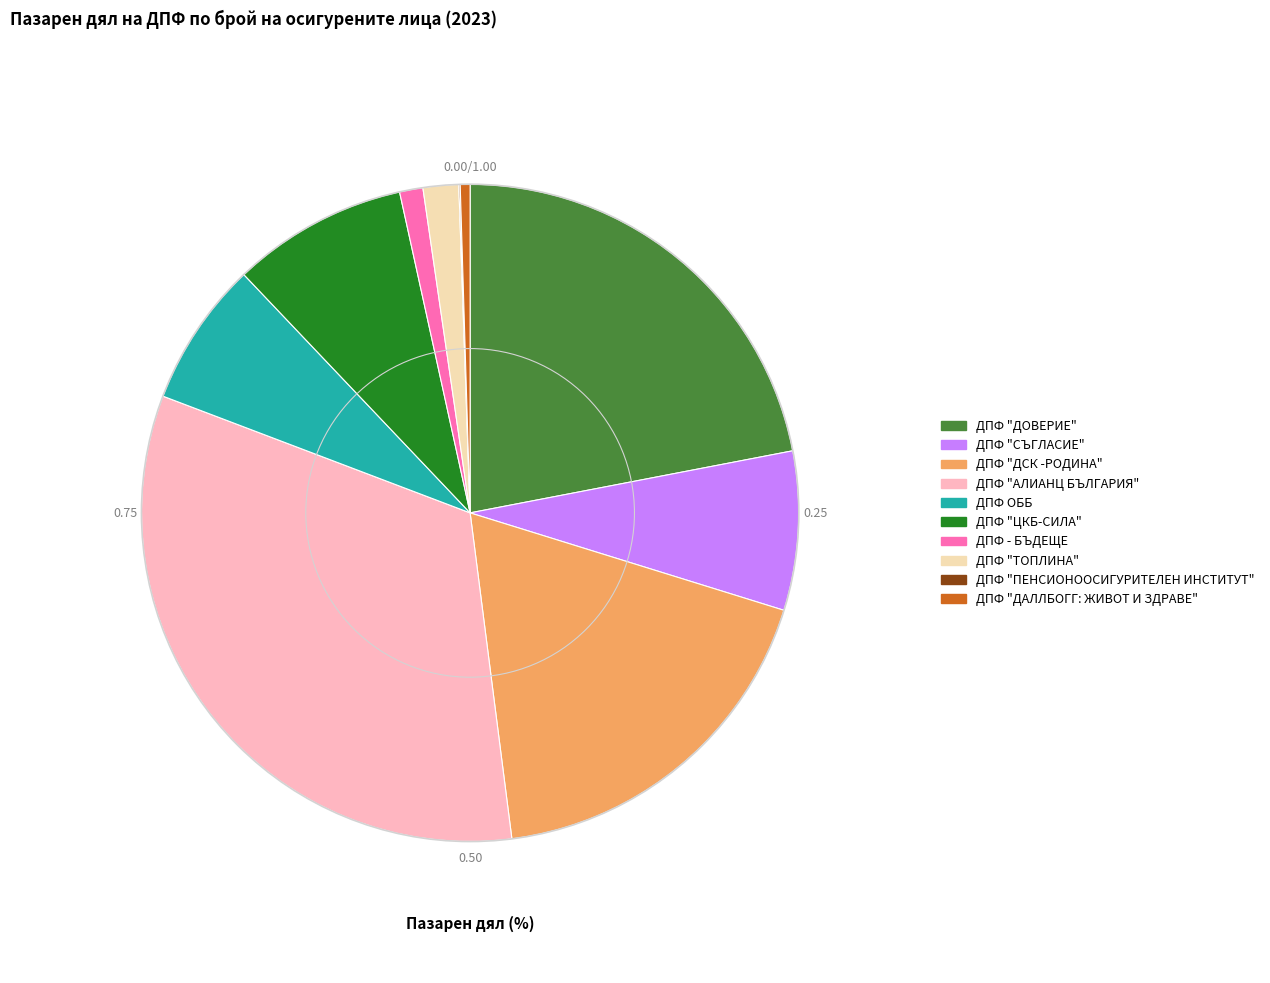

What is the largest slice in the pie chart?

ДПФ "АЛИАНЦ БЪЛГАРИЯ"